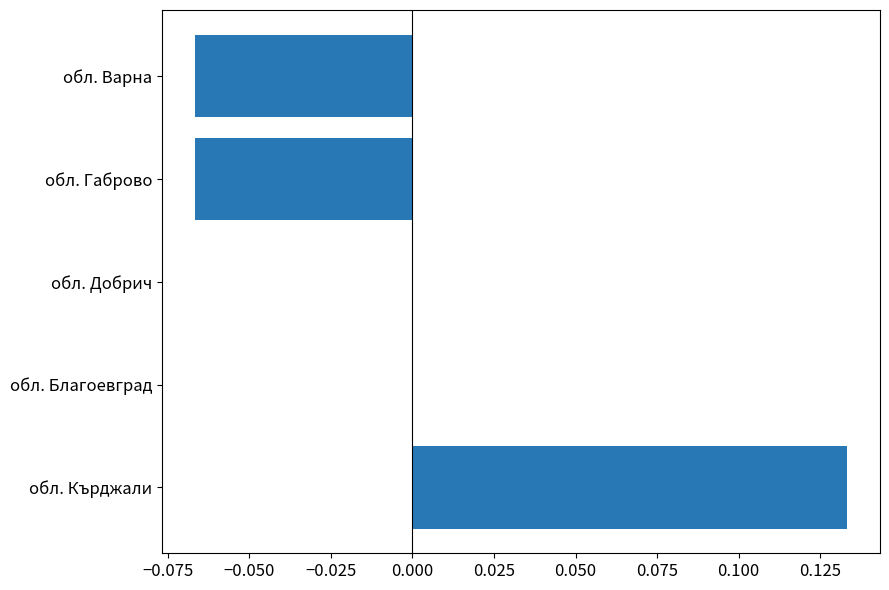

Is it true that the value at обл. Добрич is 0.0?

True